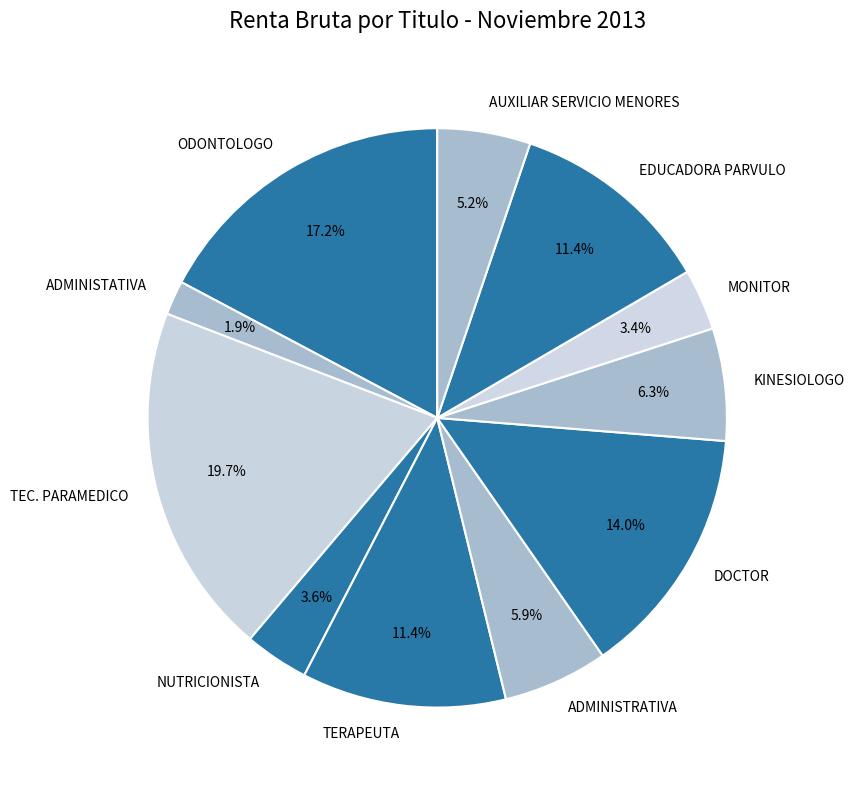

What percentage do EDUCADORA PARVULO and TERAPEUTA together represent?

22.8%